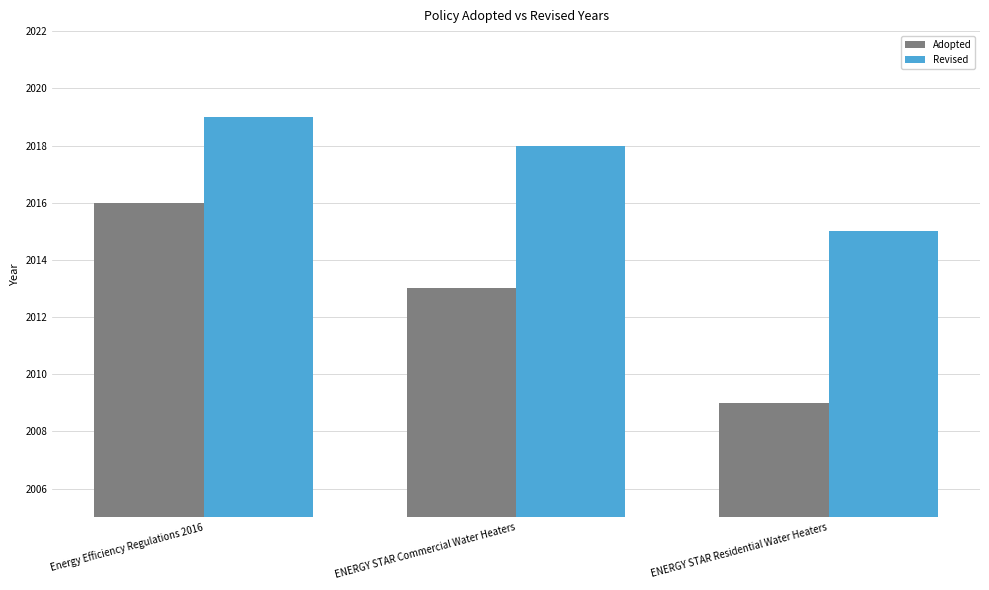

Reading left to right, list all the values displayed in this chart.

Adopted: 2016	2013	2009
Revised: 2019	2018	2015